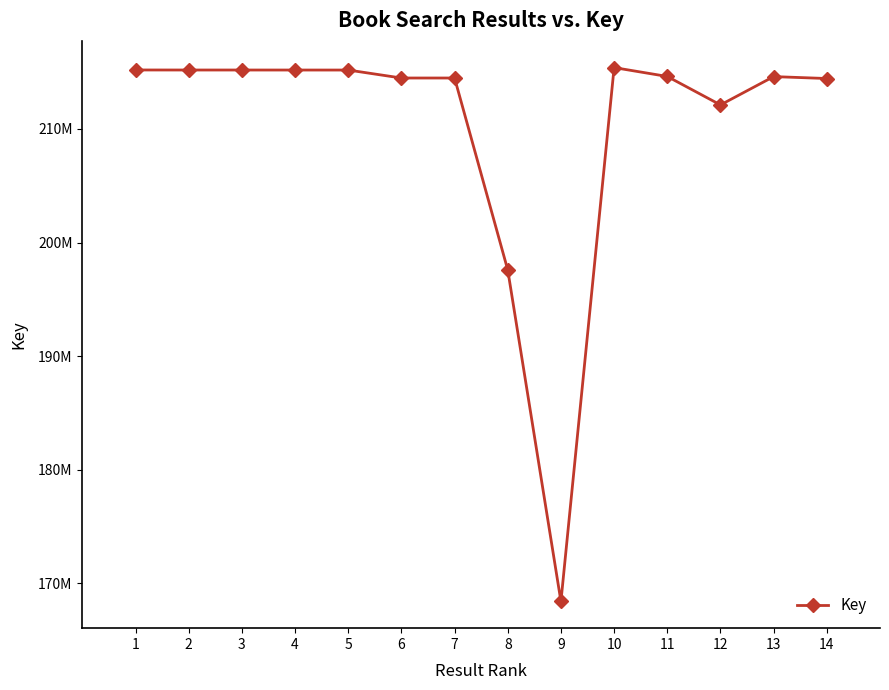

Approximately how many times larger is the value at 3 compared to 5?

1.0